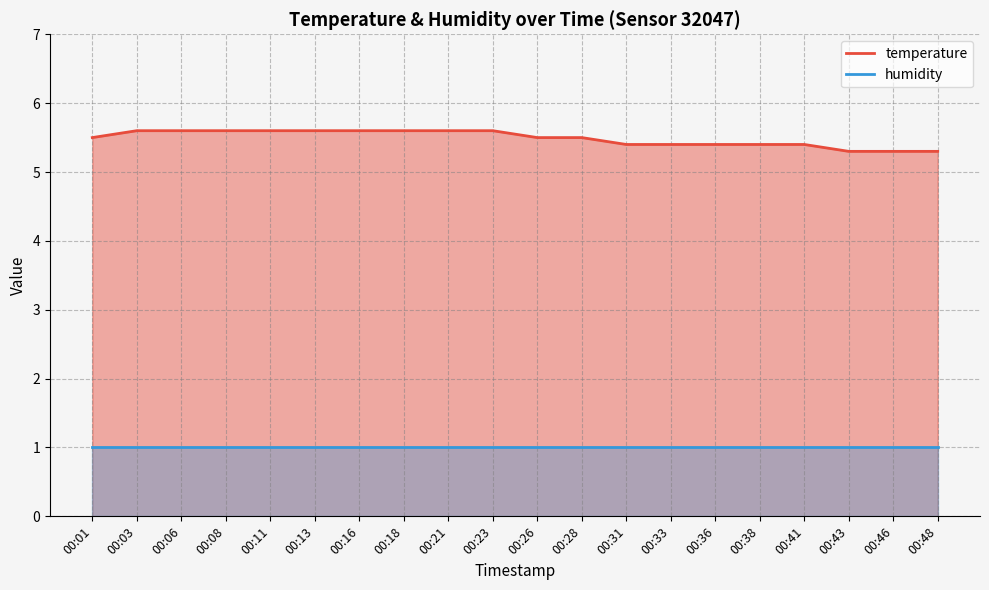

What is the difference between the maximum and minimum values?

0.3